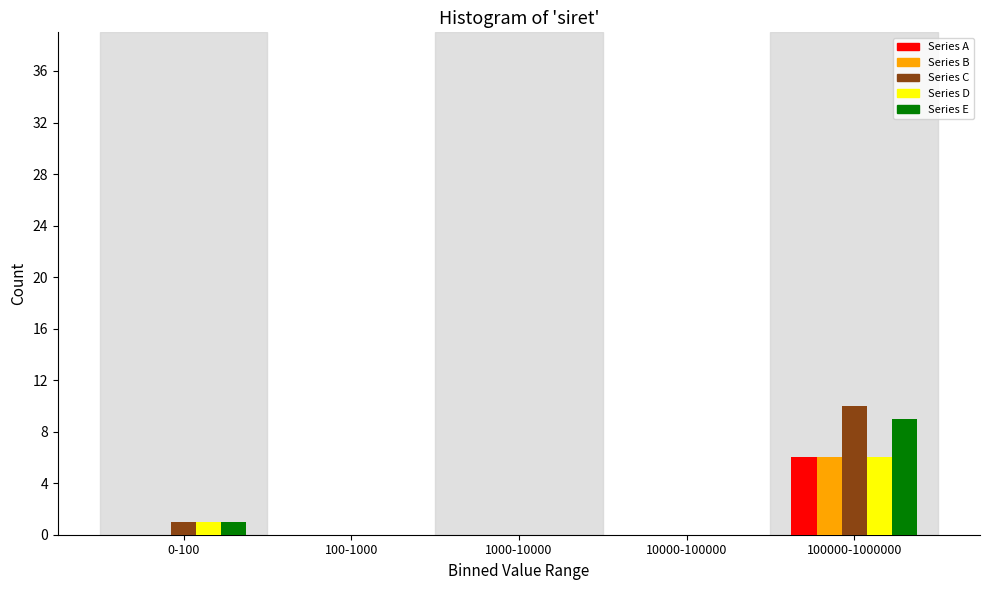

Reading left to right, transcribe all the data shown in this chart.

Series A: 0-100=0	100-1000=0	1000-10000=0	10000-100000=0	100000-1000000=6
Series B: 0-100=0	100-1000=0	1000-10000=0	10000-100000=0	100000-1000000=6
Series C: 0-100=1	100-1000=0	1000-10000=0	10000-100000=0	100000-1000000=10
Series D: 0-100=1	100-1000=0	1000-10000=0	10000-100000=0	100000-1000000=6
Series E: 0-100=1	100-1000=0	1000-10000=0	10000-100000=0	100000-1000000=9